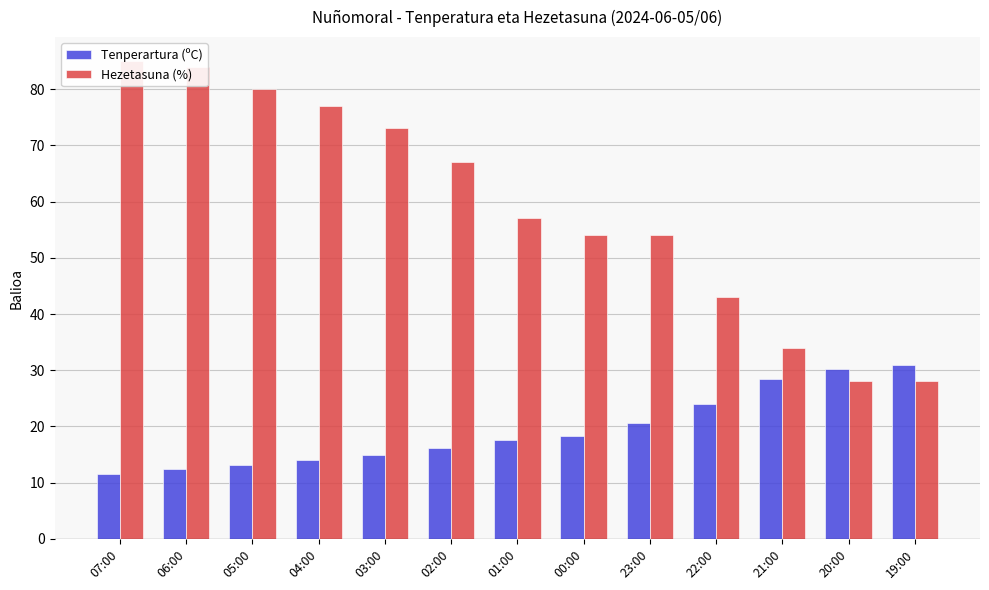

How many categories are shown in the chart?

13